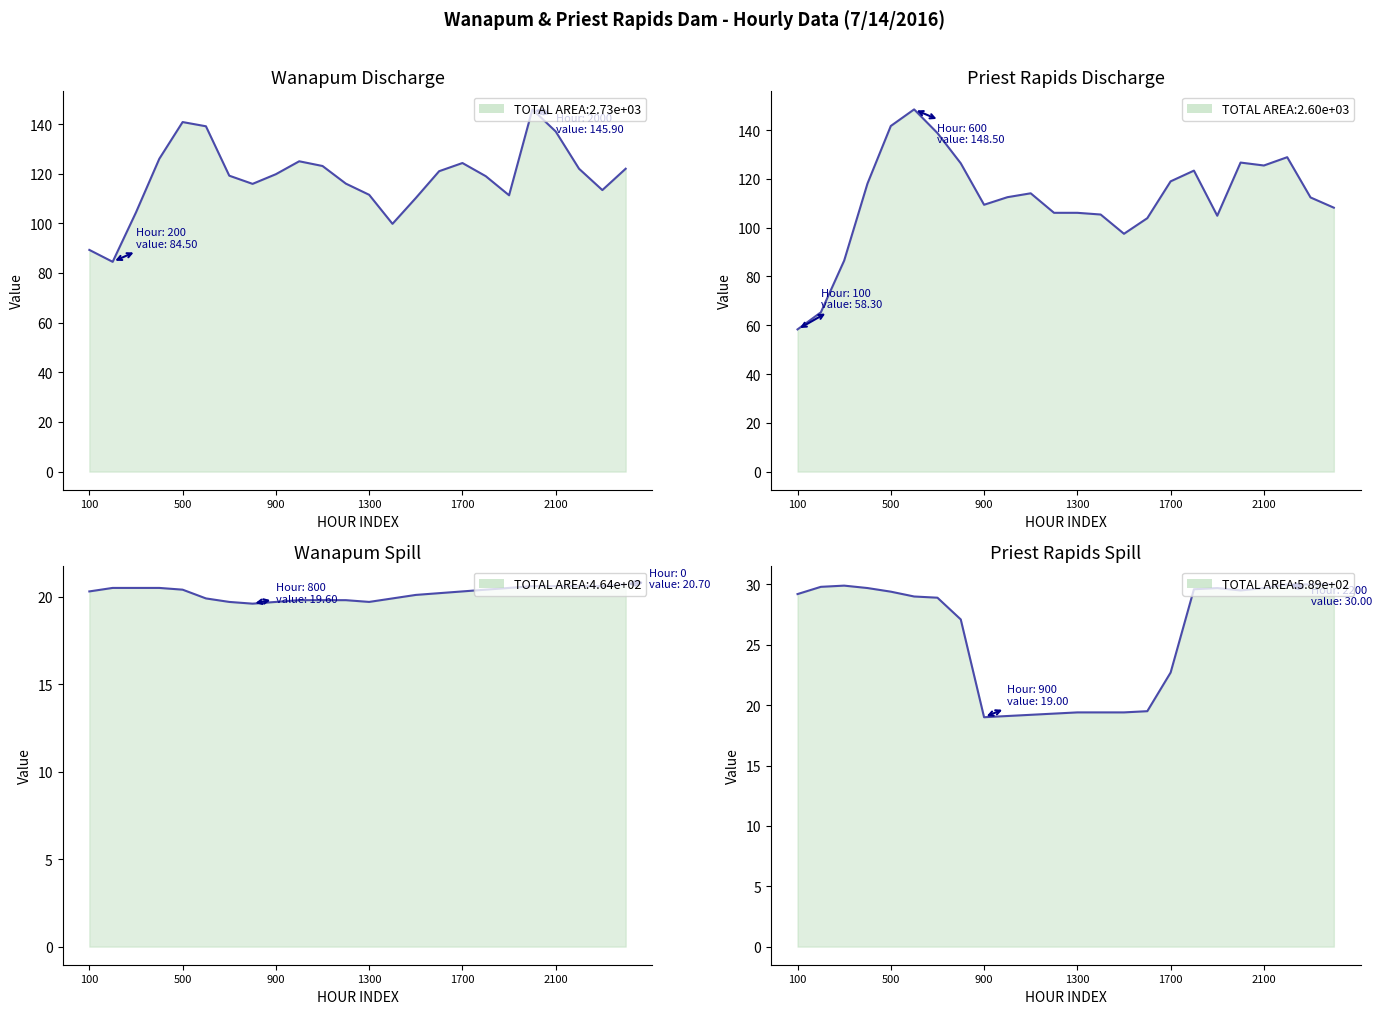

True or false: Wanapum Spill (kcfs) and Wanapum Discharge (kcfs) cross at least once.

False